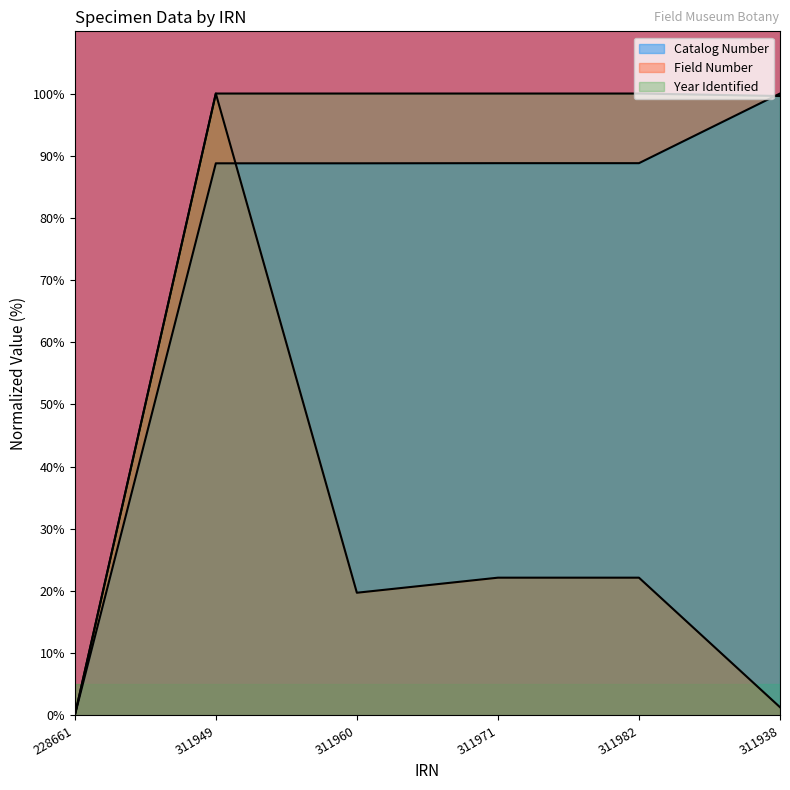

What is the average value of the Year Identified series?

83.3